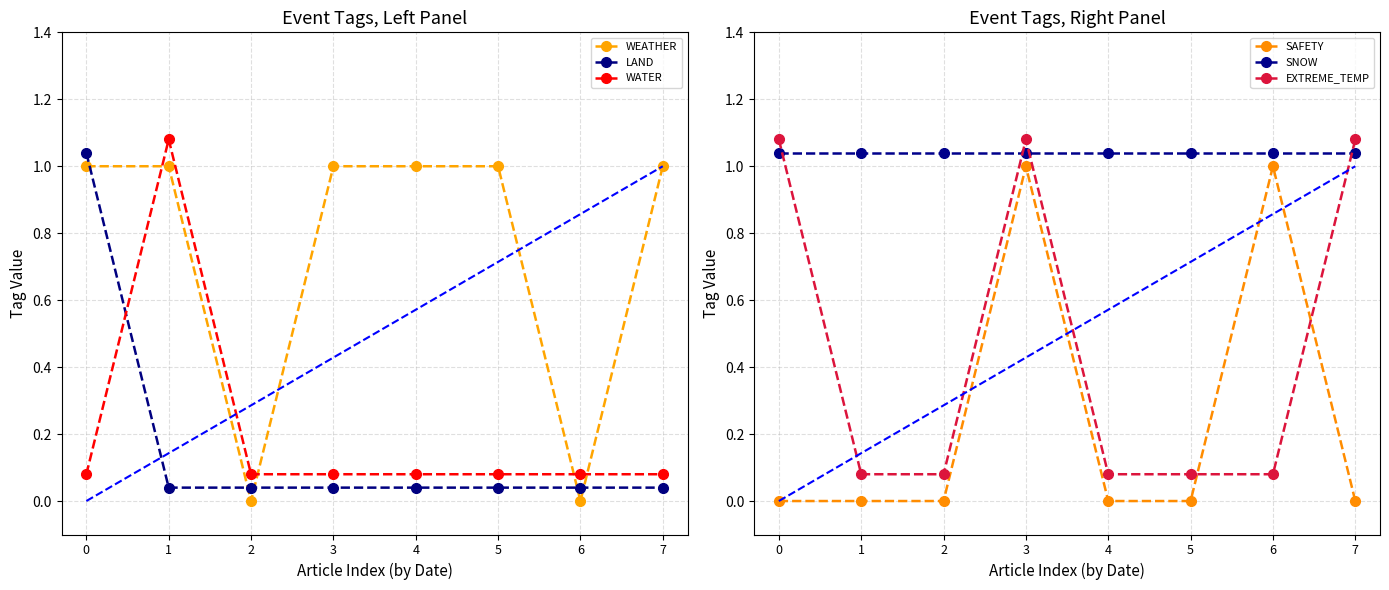

Which has a higher value, 7 or 2?

7